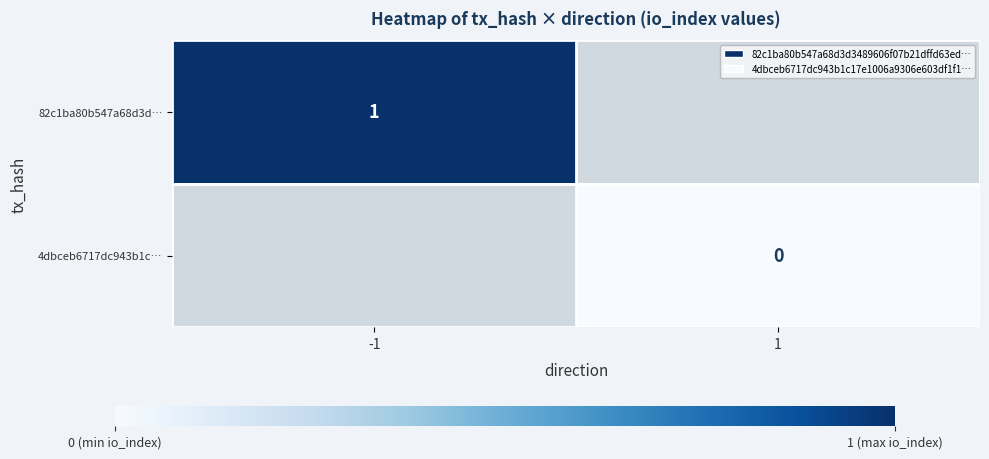

Count the number of data series in this chart.

2